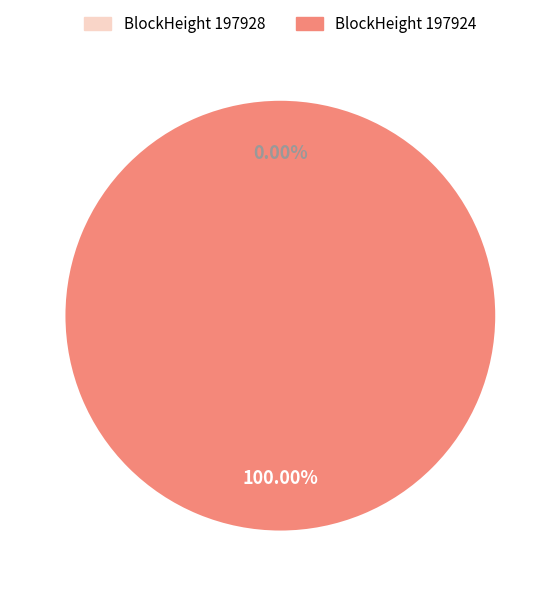

To the nearest percent, what is the combined percentage of 197924 and 197928?

100%